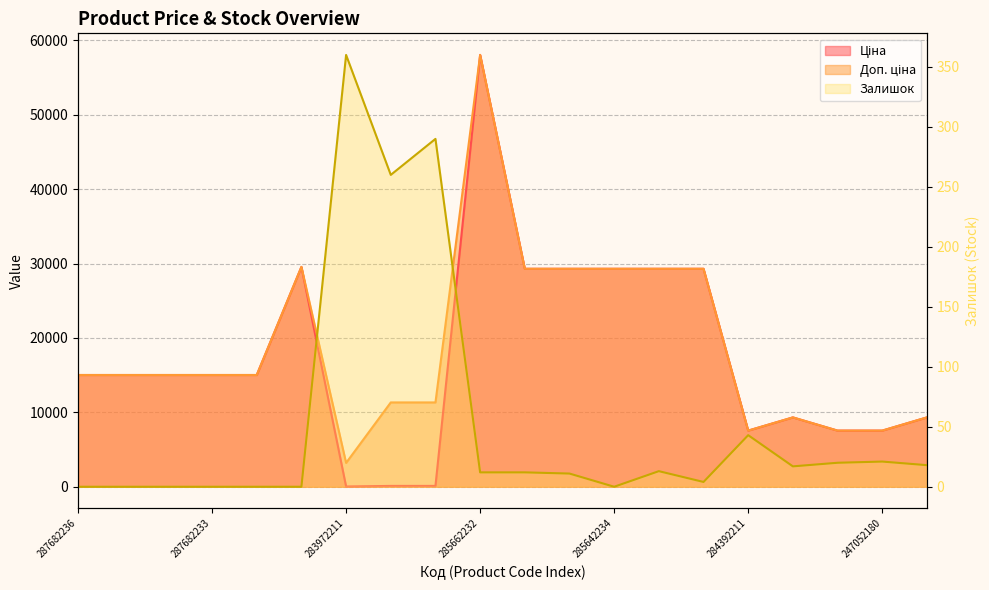

How many values in the Залишок series exceed 12?

9